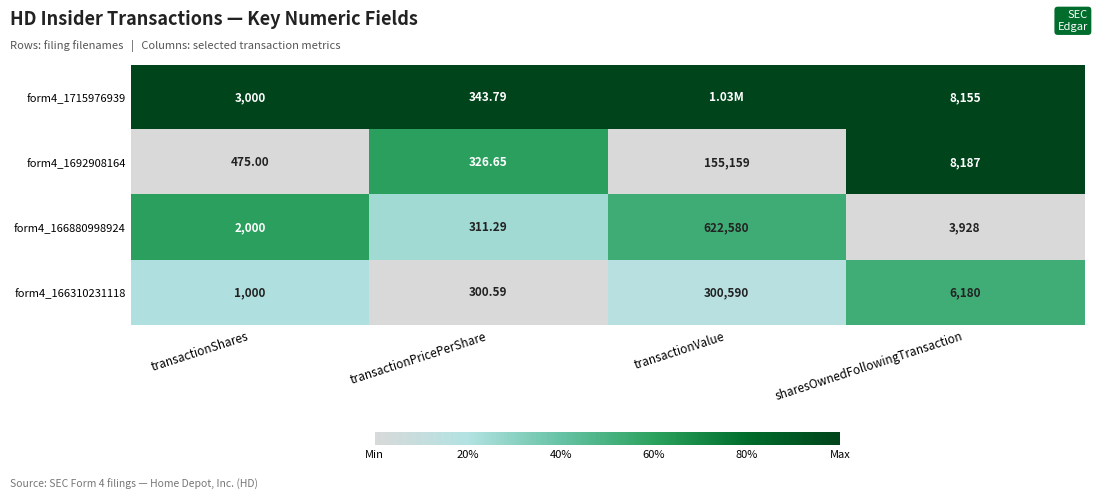

Where is form4_166880998924 nearest to the value 311445?

sharesOwnedFollowingTransaction